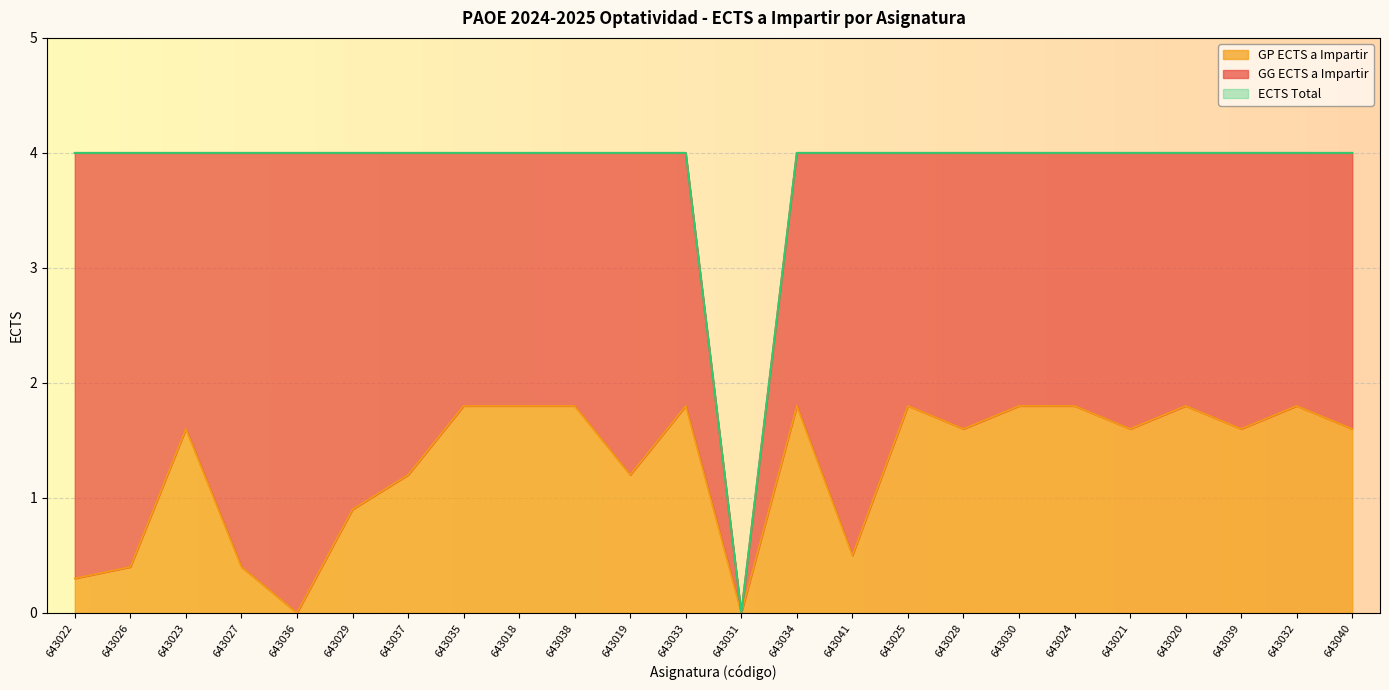

The value of ECTS Total at 643033 is 4.0. True or false?

True